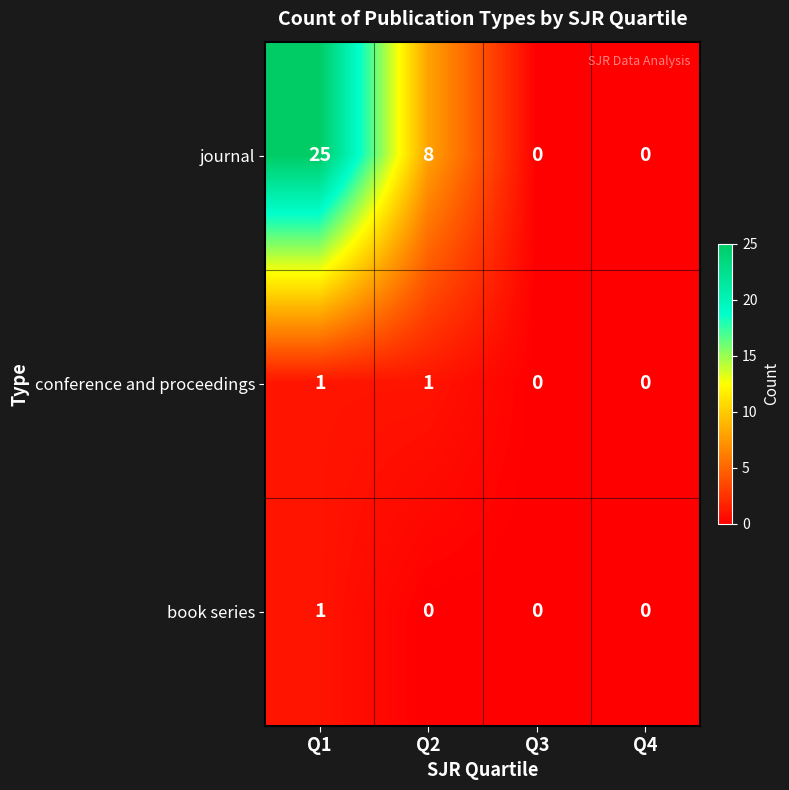

What is the difference between the maximum and minimum values in the journal series?

25